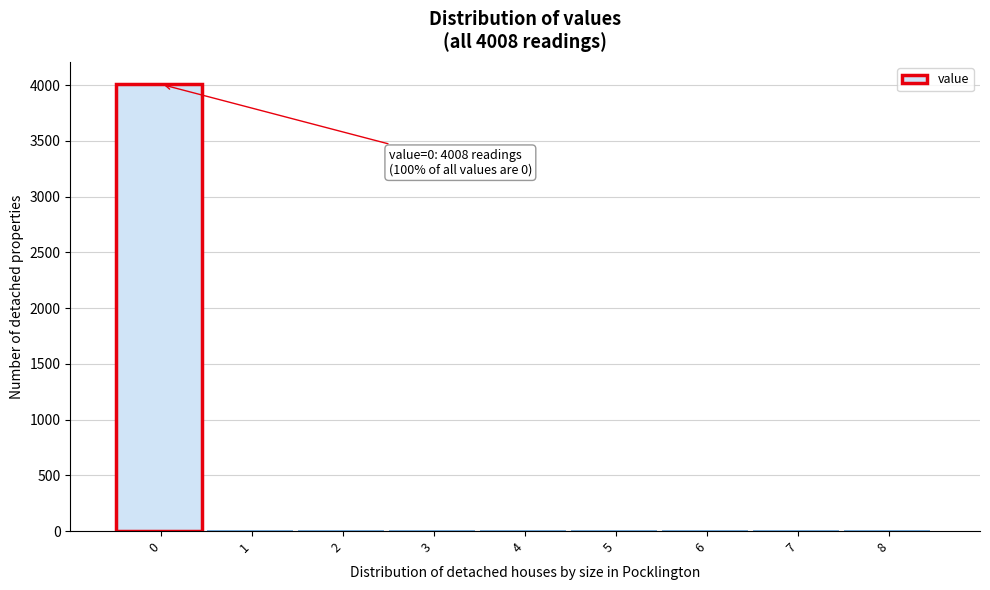

Reading left to right, transcribe all the data shown in this chart.

0=4008	1=0	2=0	3=0	4=0	5=0	6=0	7=0	8=0